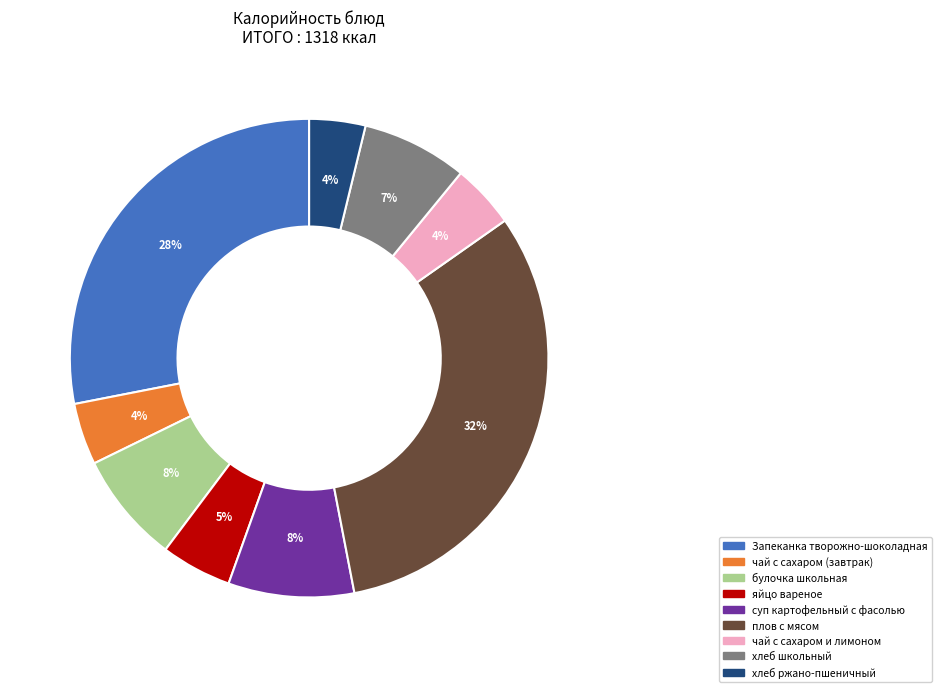

Does any single category account for the majority?

No